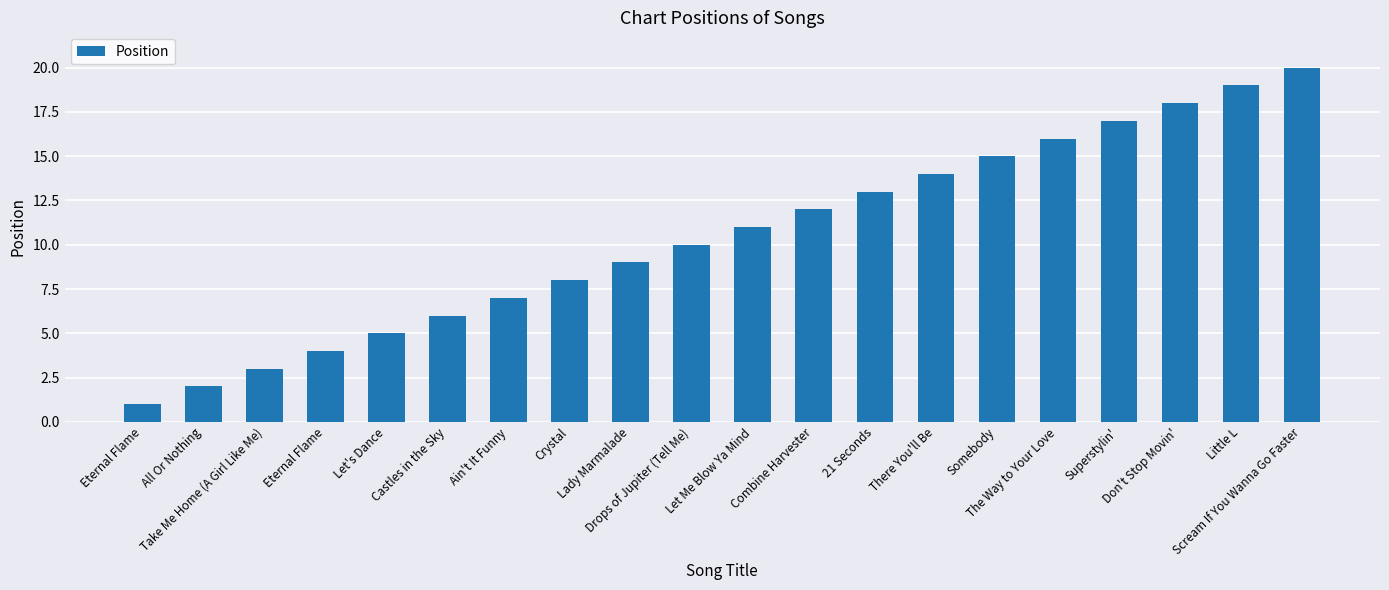

What is the value of the 11th bar from the left?

11